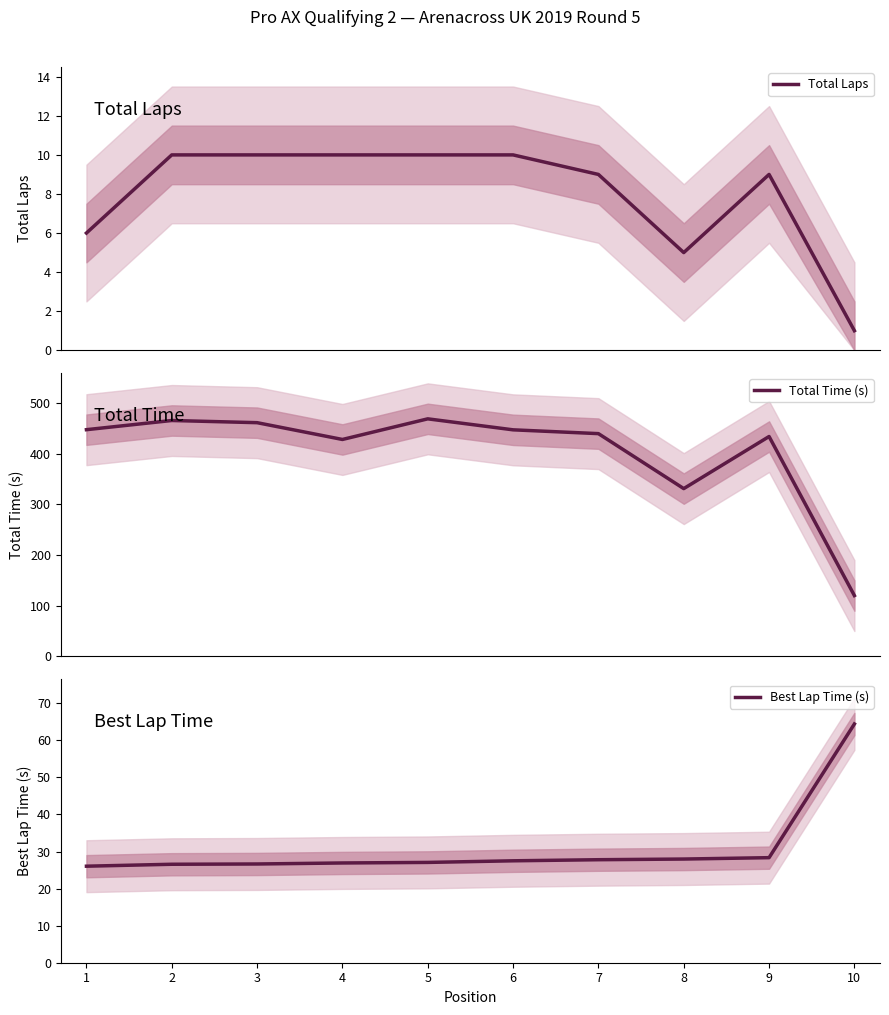

True or false: Total Time (s) and Best Lap Time (s) cross at least once.

False